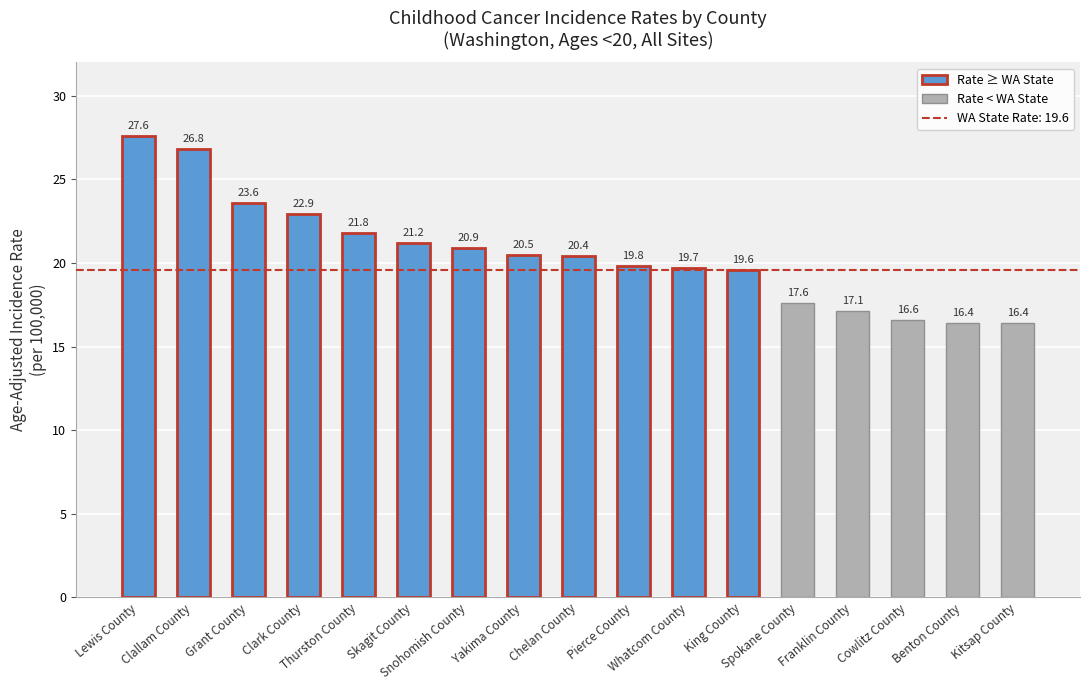

What is the minimum value shown in the chart?

16.4